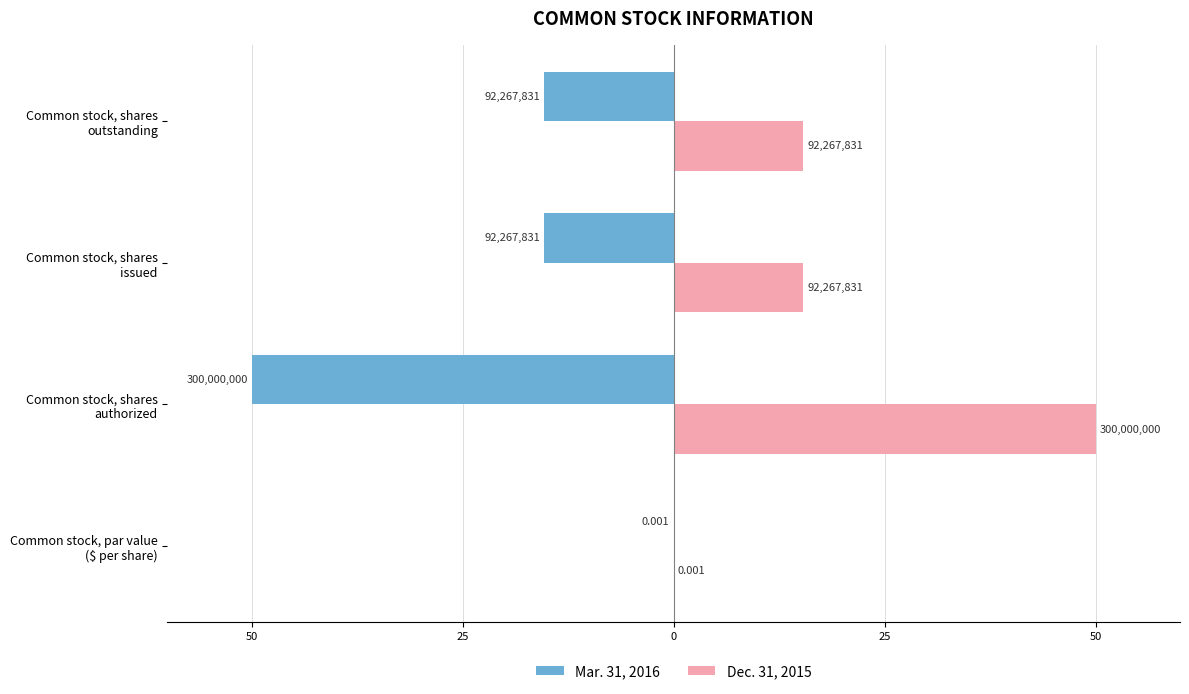

Which series has the largest range (max minus min)?

Mar. 31, 2016